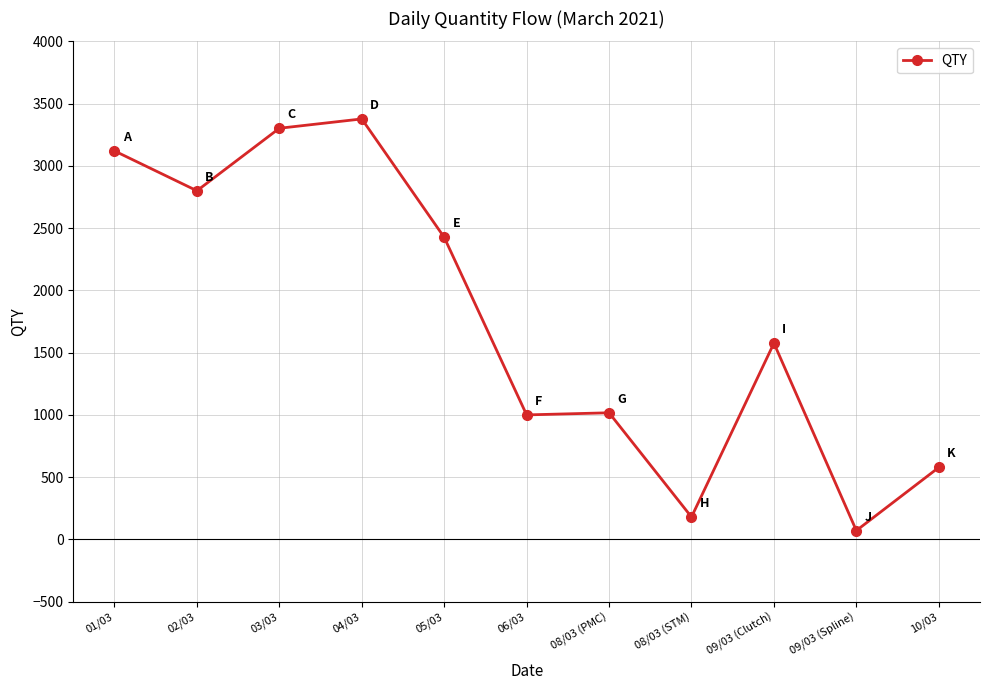

Where is the first local minimum?

02/03